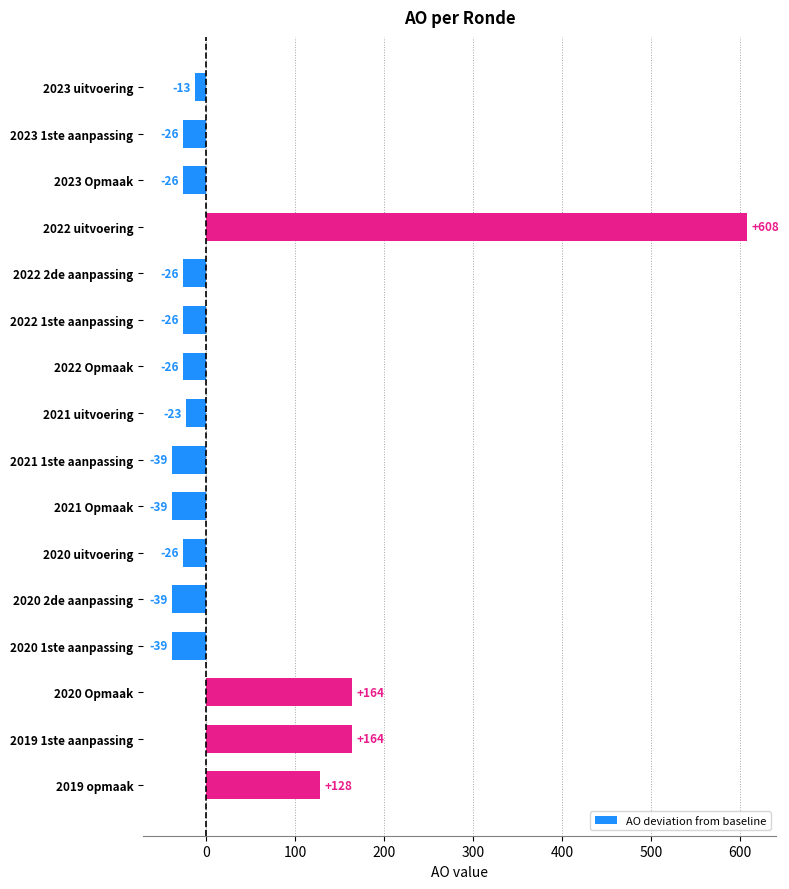

What is the label of the 14th bar from the bottom?

2023 Opmaak